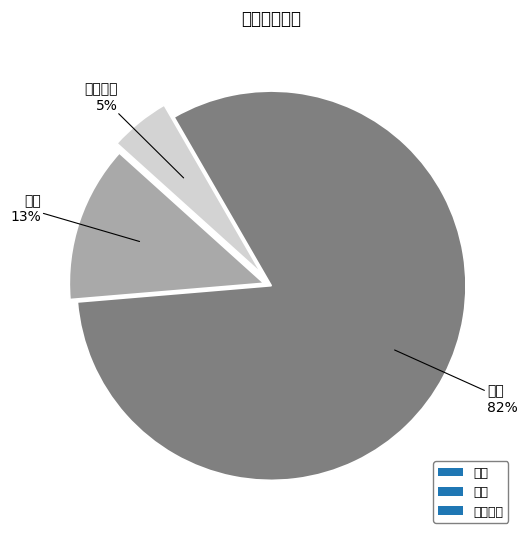

What is the change in value from 批发 to 批零兼营?

-8